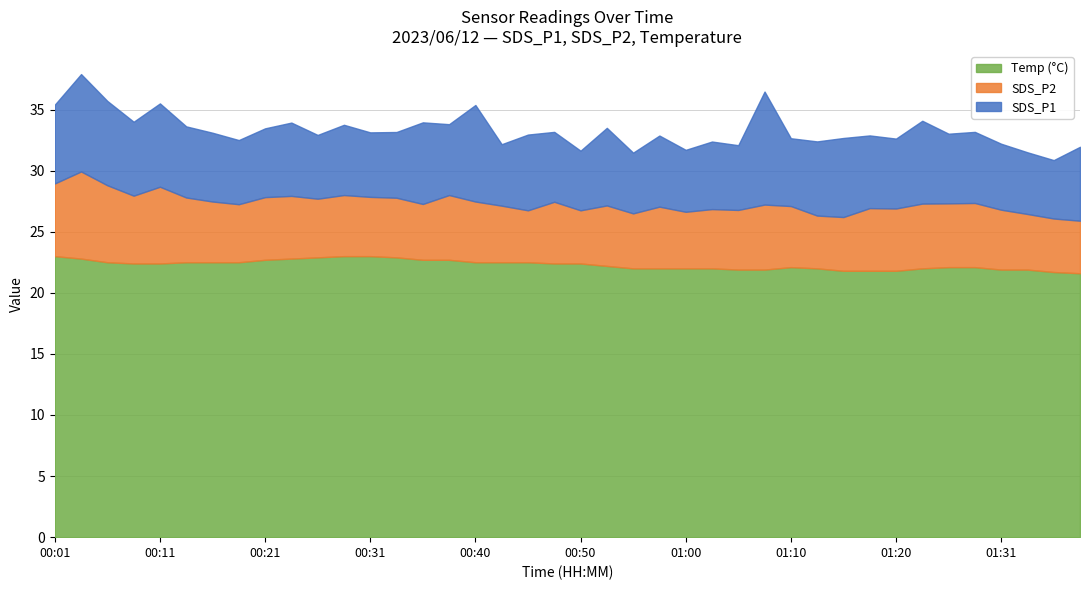

Does the chart display data point markers on the line(s)?

No